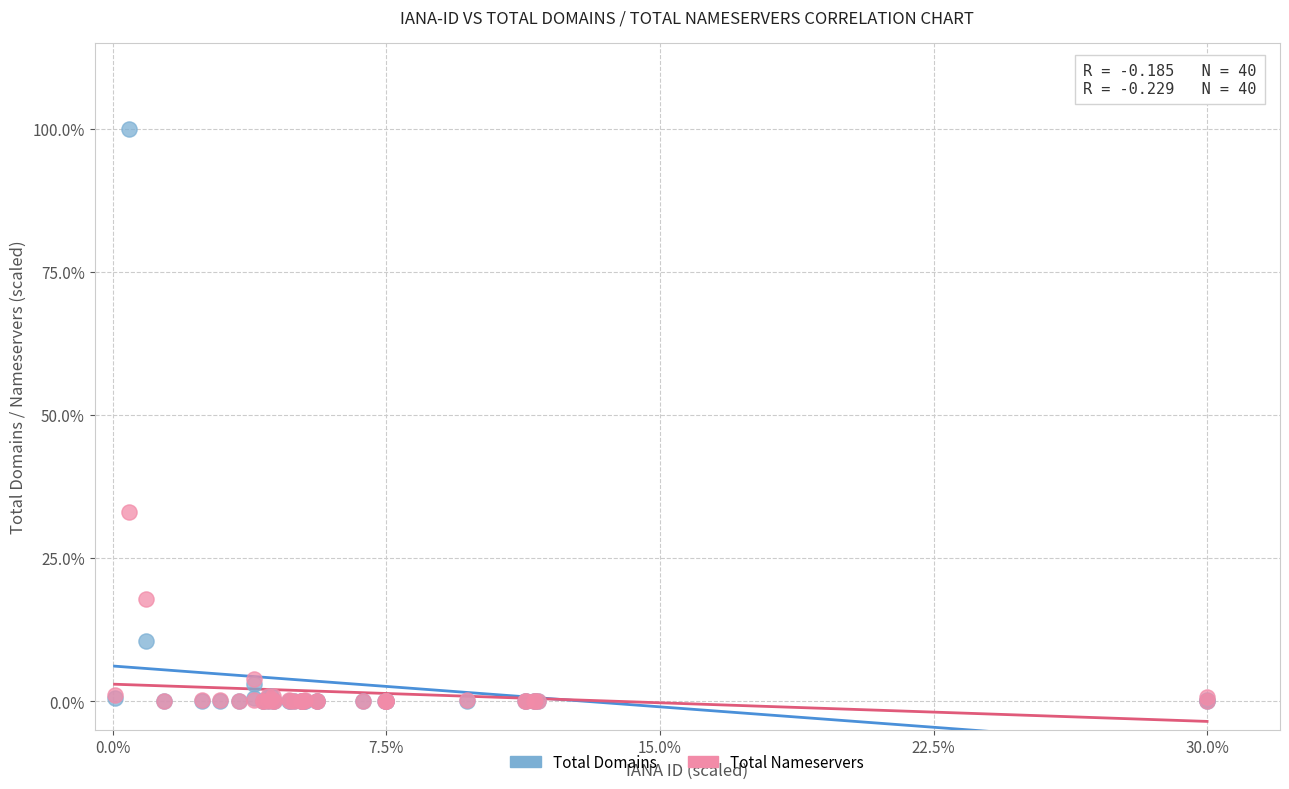

In the Total Domains series, what Y value is closest to 50?

10.5